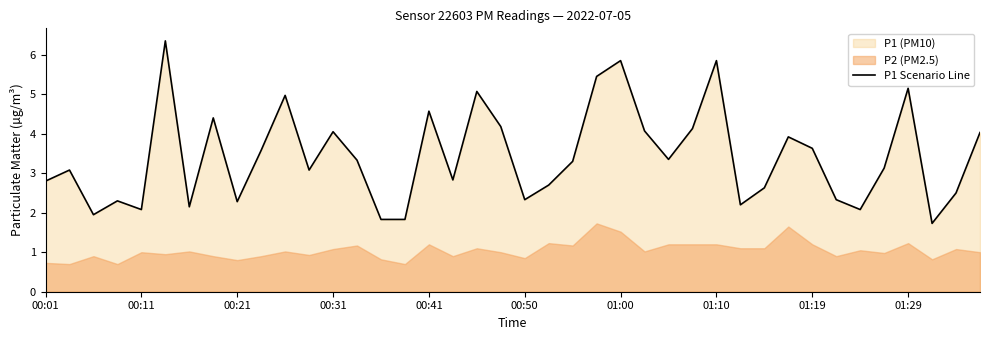

What is the smallest value displayed?

1.7